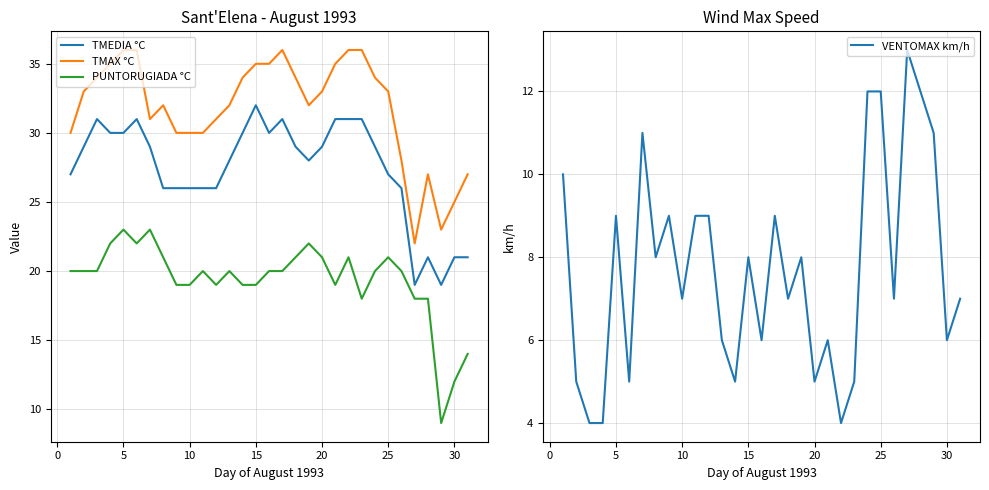

How many interior local valleys does the PUNTORUGIADA °C series have?

5